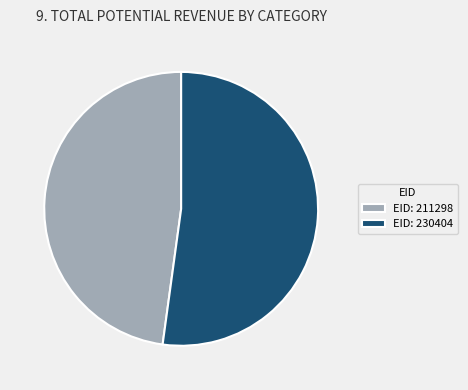

Is there a majority slice in this chart?

Yes